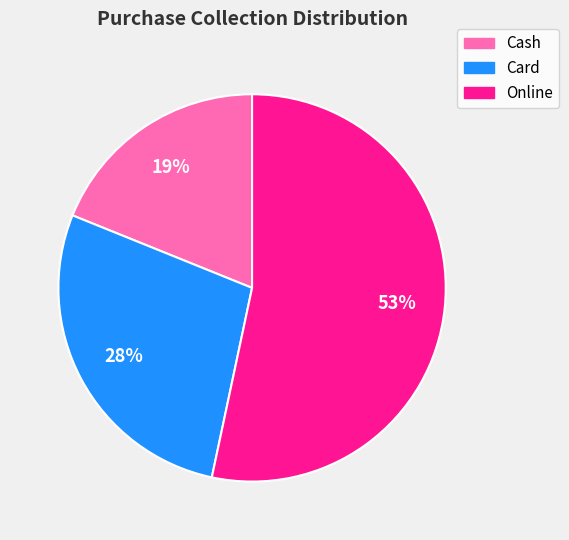

Which has a higher value, Online or Cash?

Online